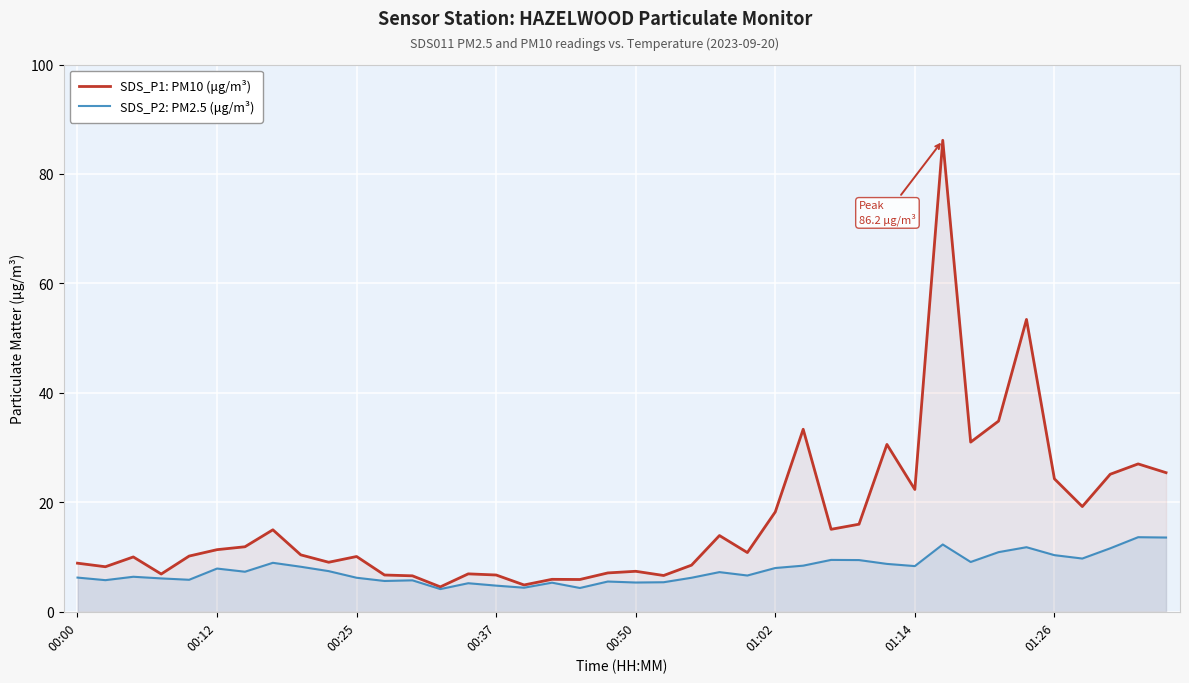

What is the difference between the second highest and second lowest values in the SDS_P1: PM10 (μg/m³) series?

48.5